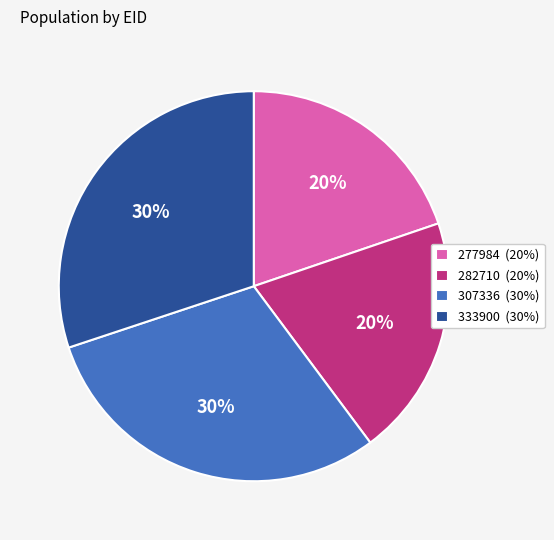

To the nearest percent, what is the average slice percentage?

25%